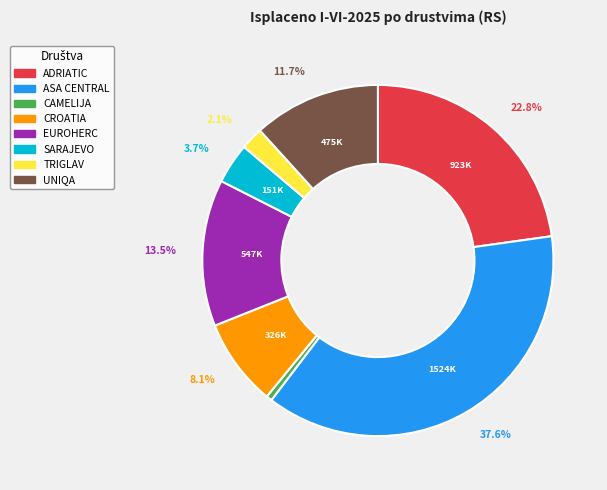

To the nearest percent, what is the combined percentage of CAMELIJA and EUROHERC?

14%